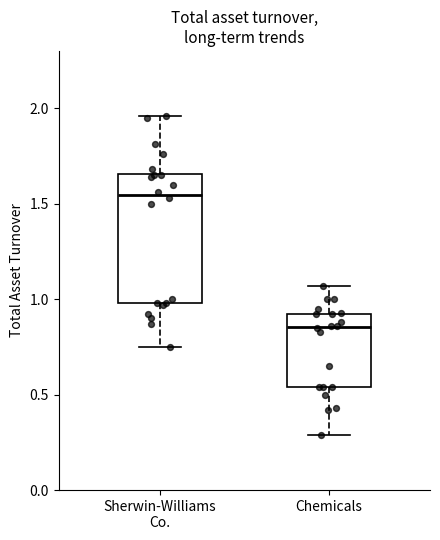

Reading left to right, transcribe this box plot: for each box, give where its median line is, the range the box spans, and where its two whiskers end, as read against the y-axis. The values are not printed on the chart, so give them approximately, as read against the axis.

Sherwin-Williams Co.: median 1.55, box 1.00 to 1.65, whiskers 0.75 to 1.95
Chemicals: median 0.85, box 0.55 to 0.90, whiskers 0.30 to 1.05